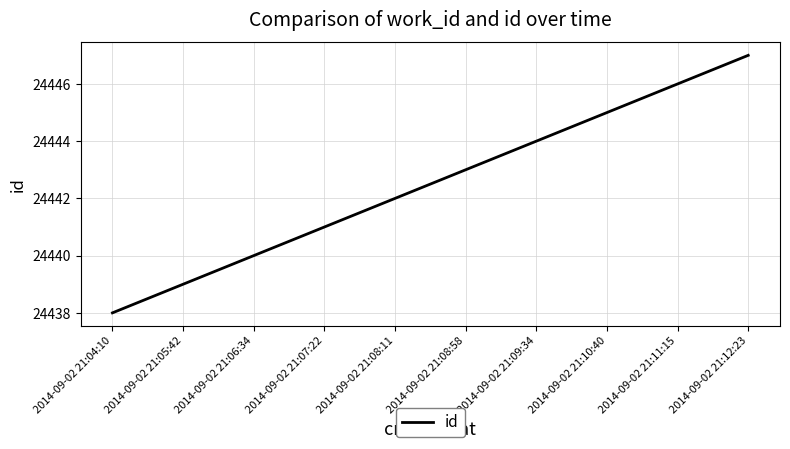

How many lines are shown in the chart?

1